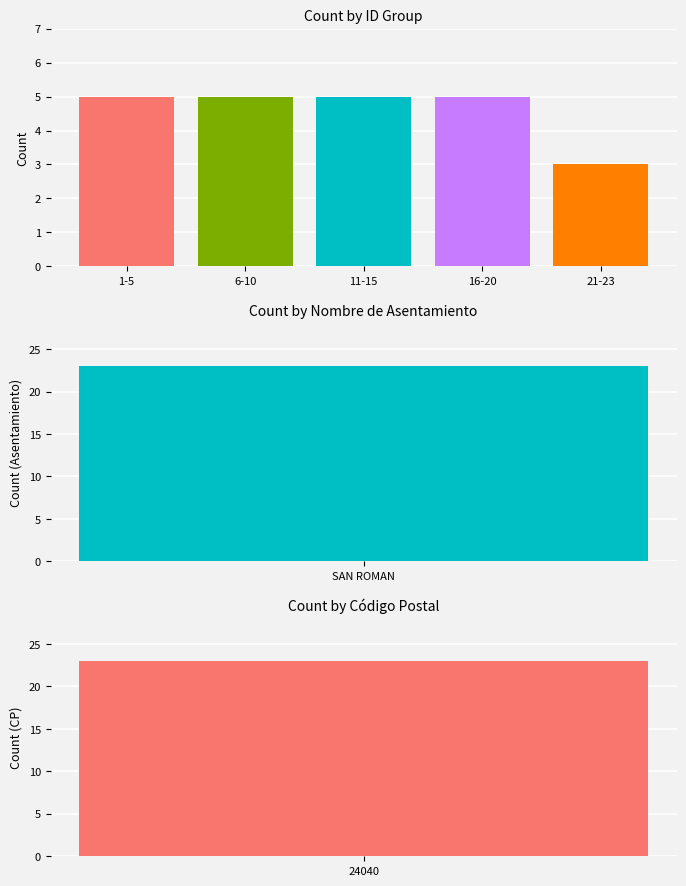

The value at 6-10 is 5. True or false?

True